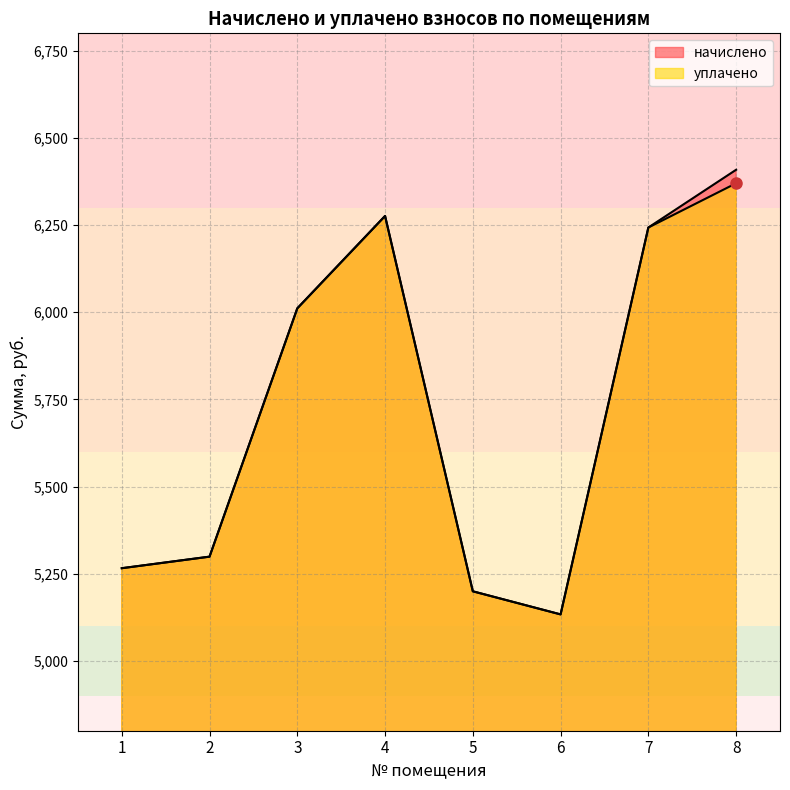

True or false: начислено has more than 0 interior local peaks.

True